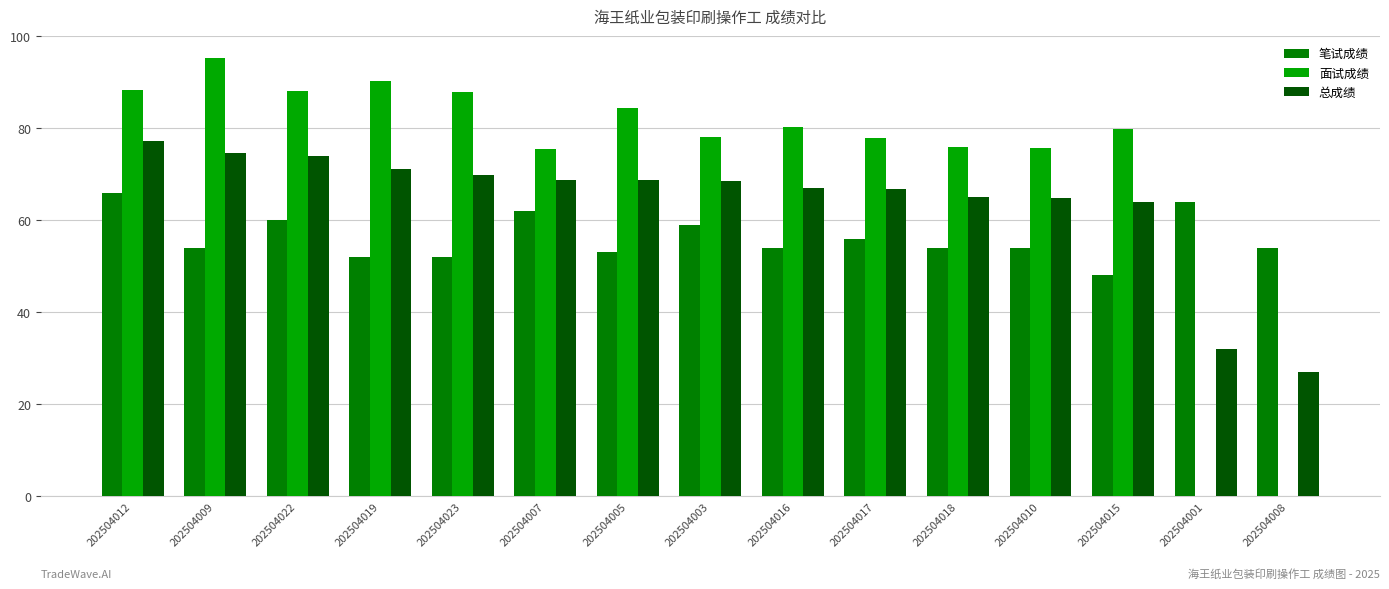

At which label does 笔试成绩 first exceed 54?

202504012